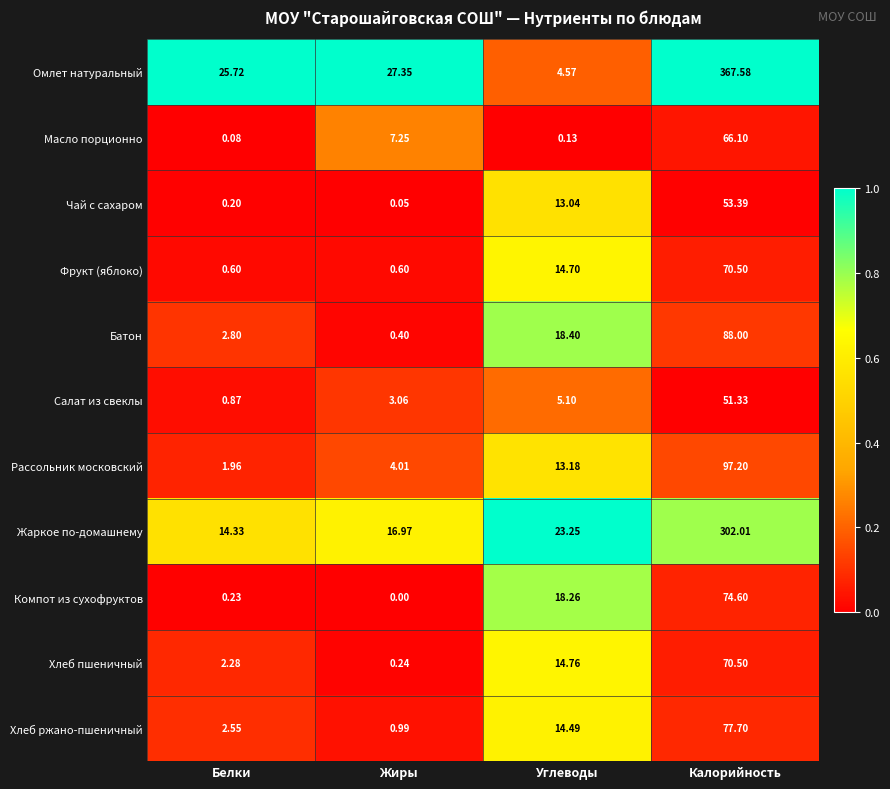

At which label is Чай с сахаром closest to 26?

Углеводы